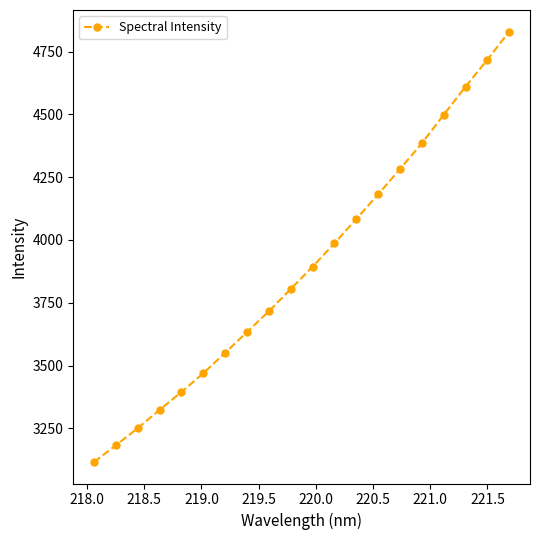

What is the value of the 7th point from the left?

3550.7